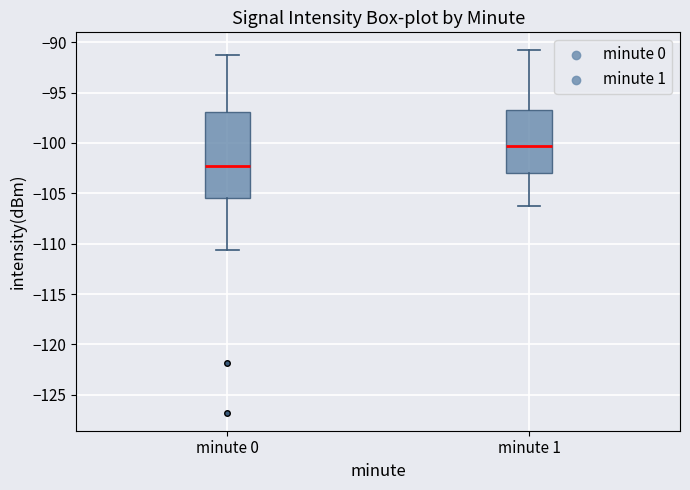

Reading left to right, transcribe this box plot: for each box, give where its median line is, the range the box spans, and where its two whiskers end, as read against the y-axis. The values are not printed on the chart, so give them approximately, as read against the axis.

minute 0: median -102.0, box -105.5 to -97.0, whiskers -110.5 to -91.5
minute 1: median -100.5, box -103.0 to -97.0, whiskers -106.5 to -91.0